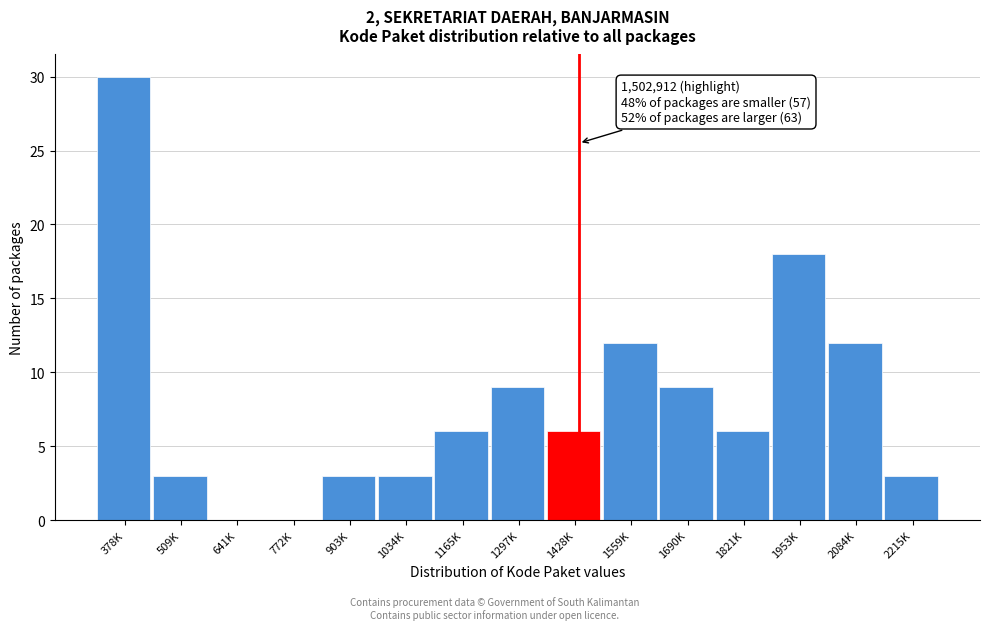

Reading left to right, transcribe all the data shown in this chart.

378K=30	509K=3	641K=0	772K=0	903K=3	1034K=3	1165K=6	1297K=9	1428K=6	1559K=12	1690K=9	1821K=6	1953K=18	2084K=12	2215K=3